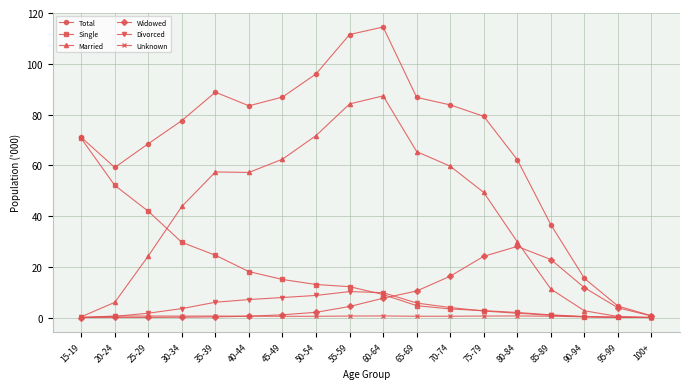

Between 40-44 and 65-69, which series saw the biggest shift?

Single